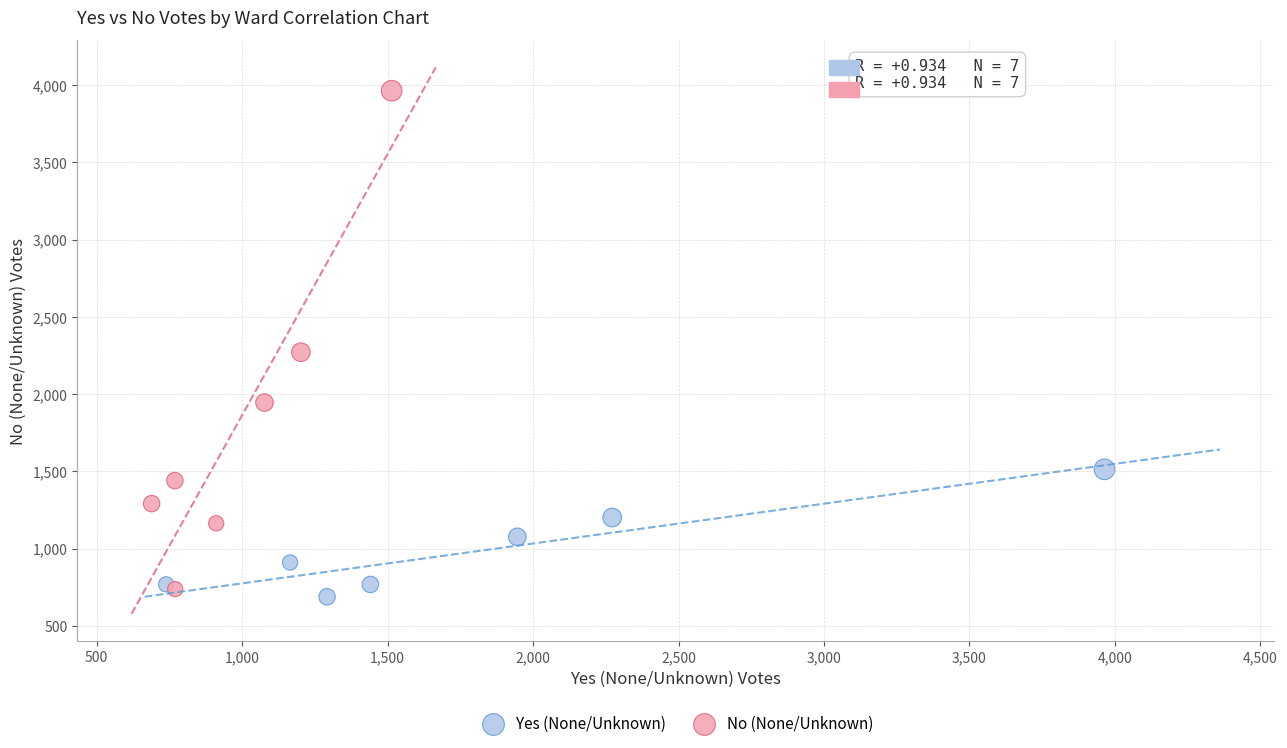

Which series has the widest spread of Y values?

No (None/Unknown)